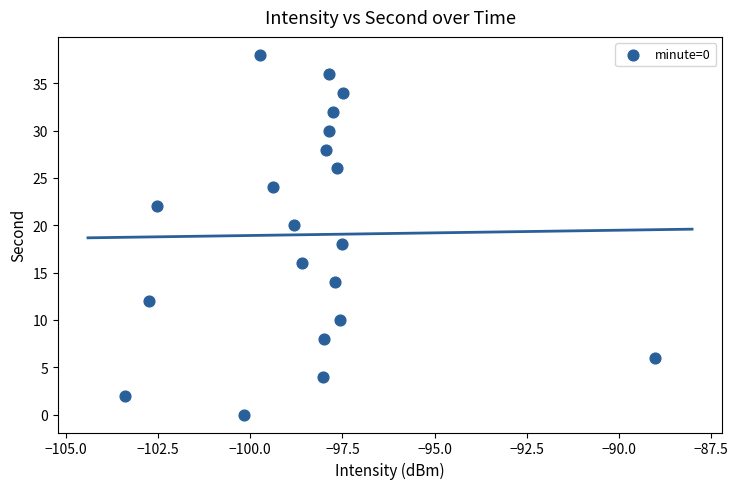

What is the range of Y values (max minus min)?

38